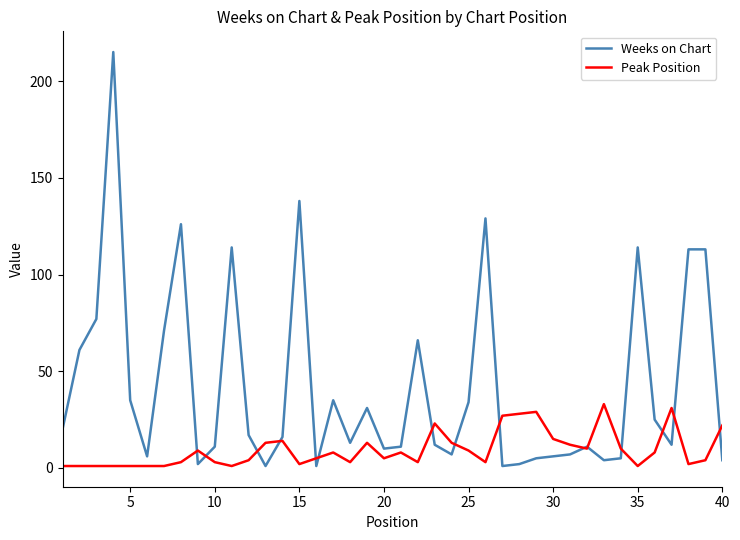

Which series has the largest total across all categories?

Weeks on Chart